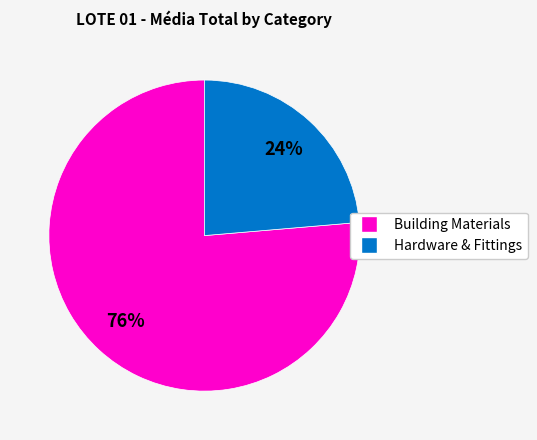

To the nearest percent, what is the average slice percentage?

50%